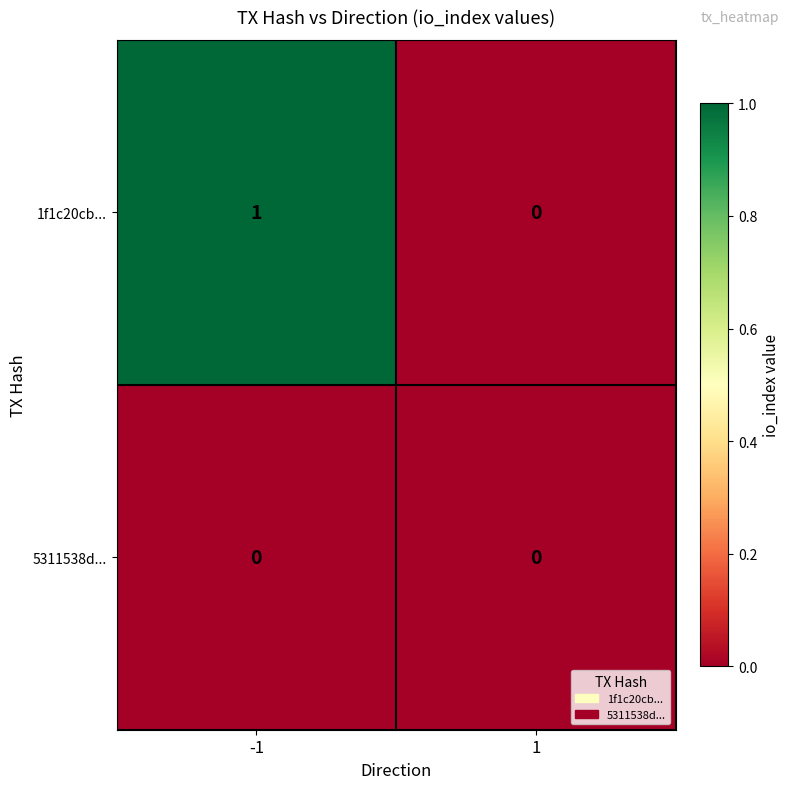

Which series has the largest total across all categories?

1f1c20cb...